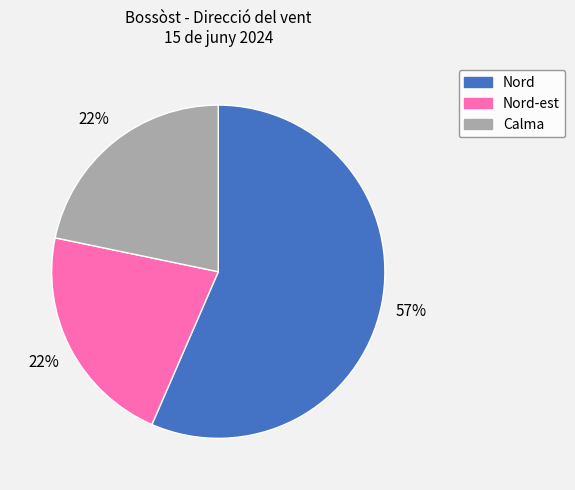

To the nearest percent, what is the average slice percentage?

33%